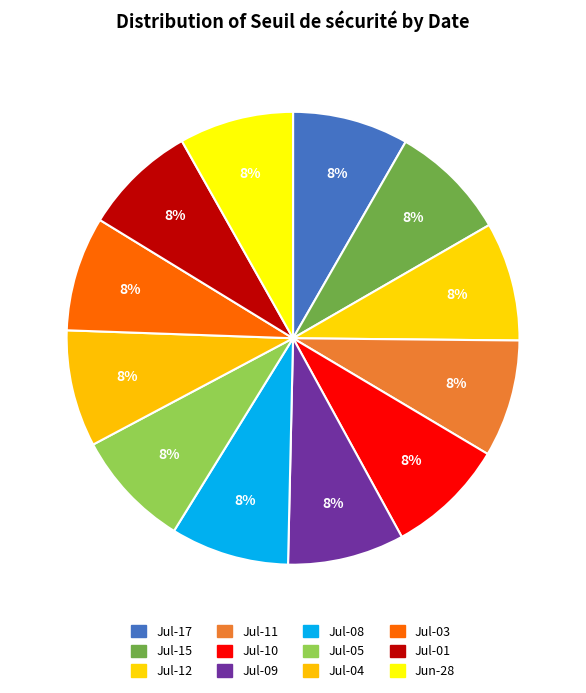

How many segments does this pie chart have?

12